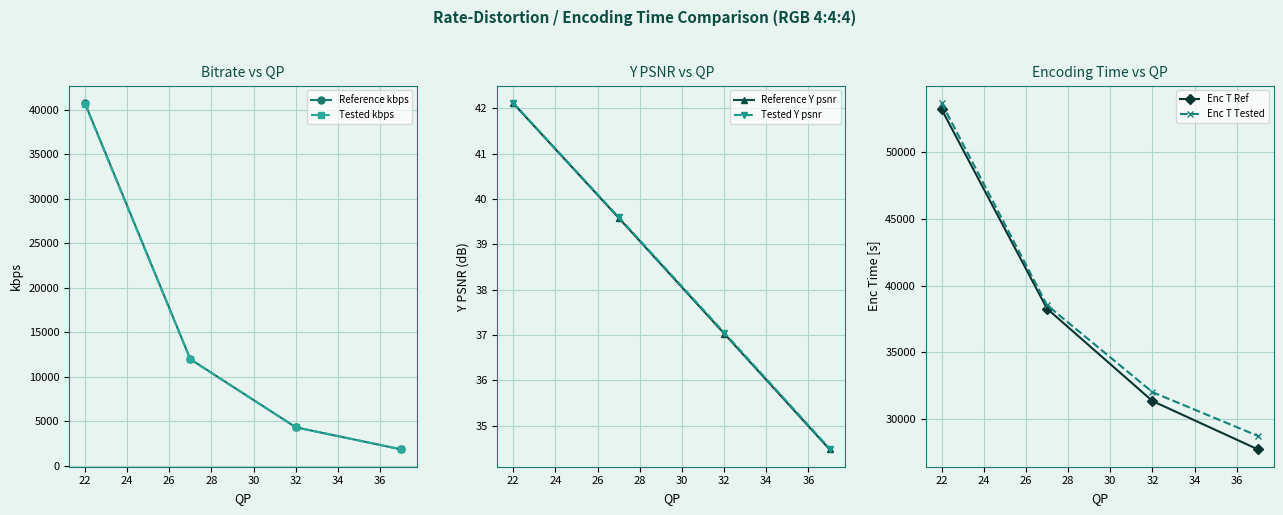

At which label does Tested Y psnr reach its peak?

22